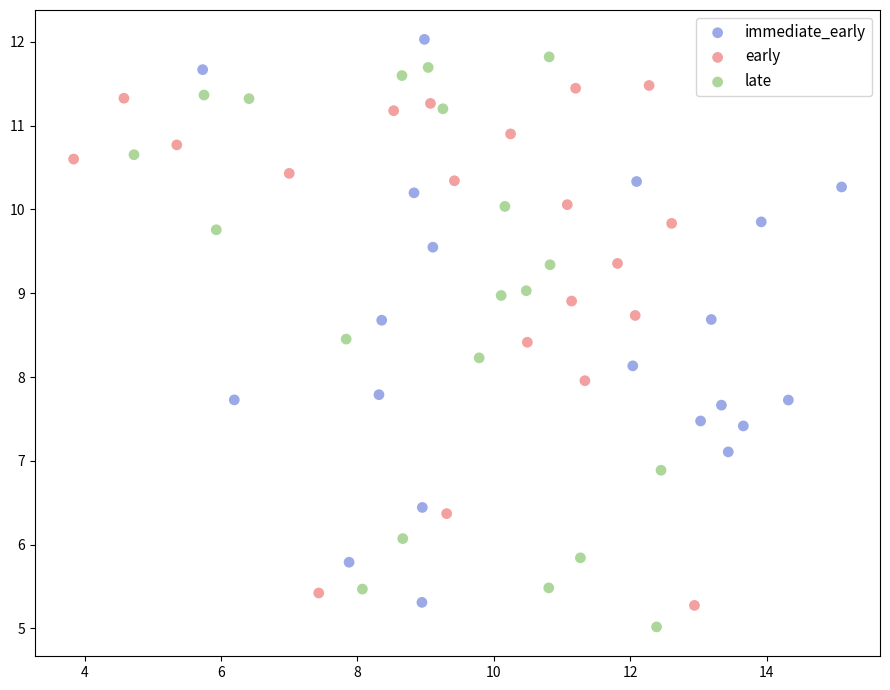

Which series contains the highest Y value?

immediate_early